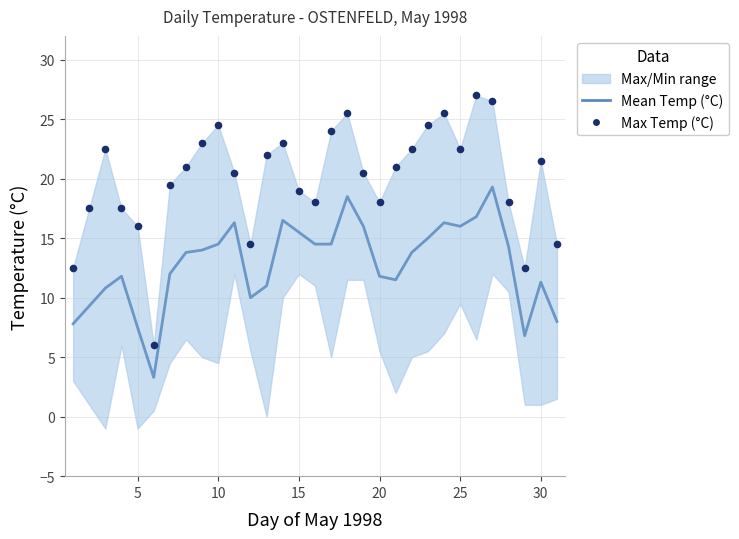

Which series has the widest spread of Y values?

Max Temp (°C)